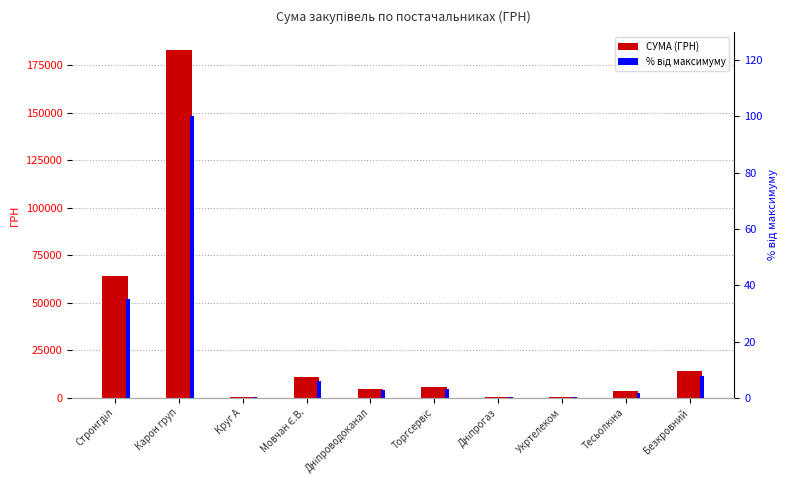

What is the approximate value of % від максимуму at Стронгділ?

35.1